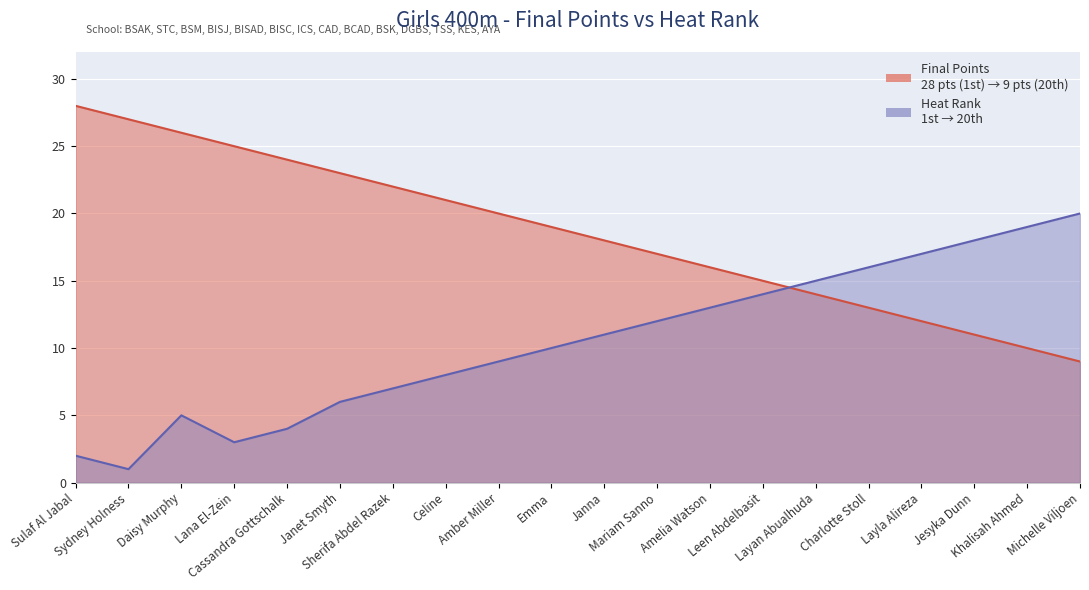

What position from the left is Layla Alireza?

17